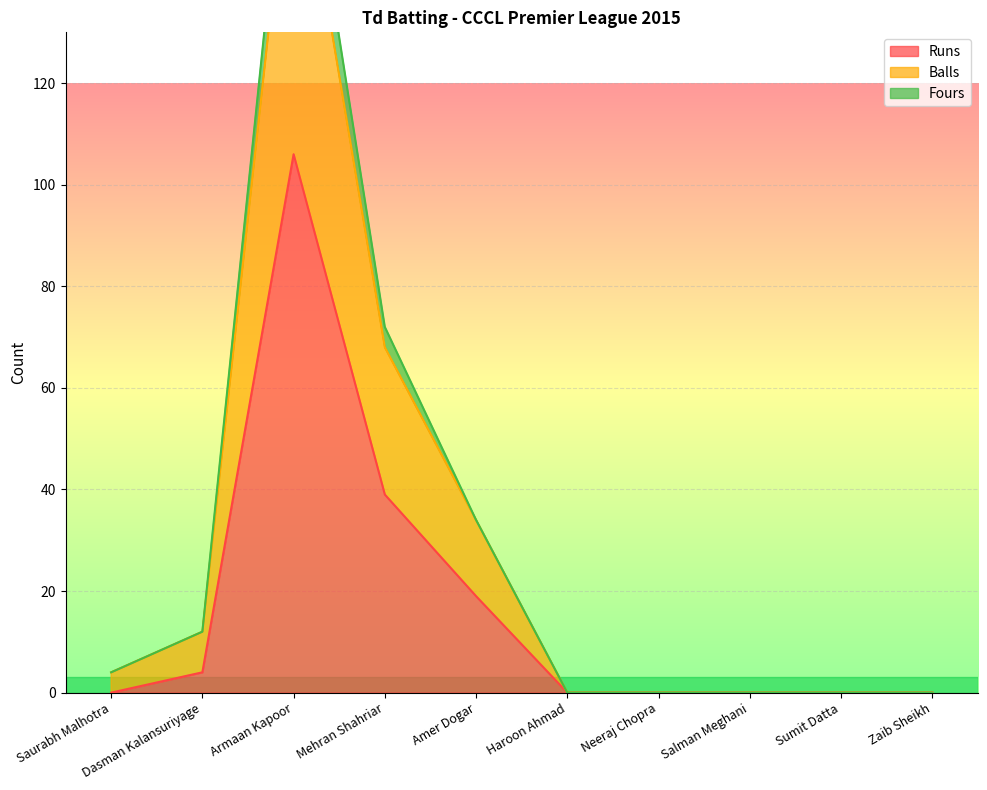

True or false: Fours and Runs intersect in this chart.

False